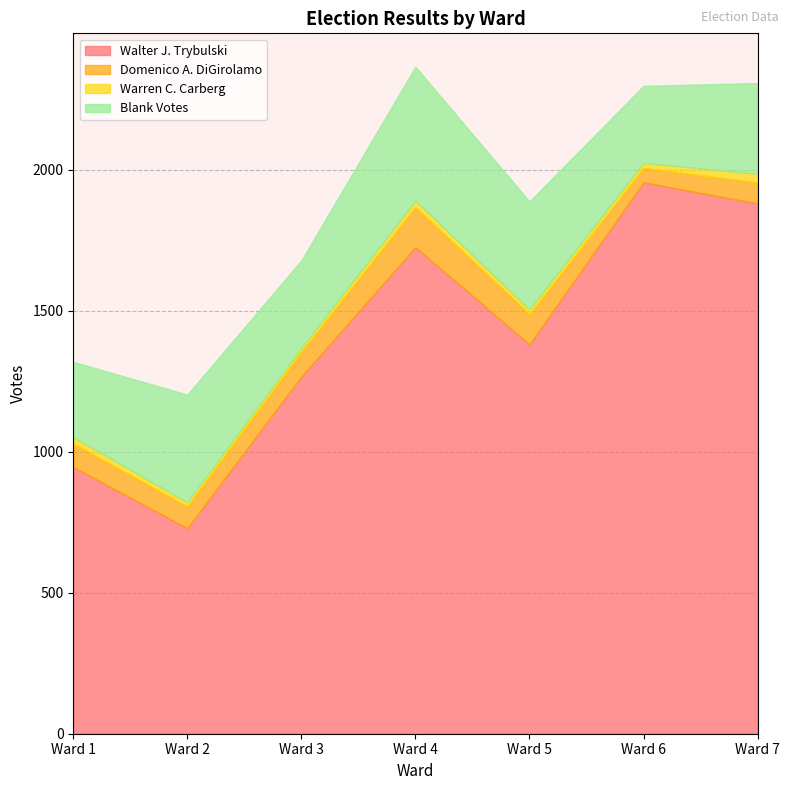

True or false: Domenico A. DiGirolamo and Walter J. Trybulski cross at least once.

False